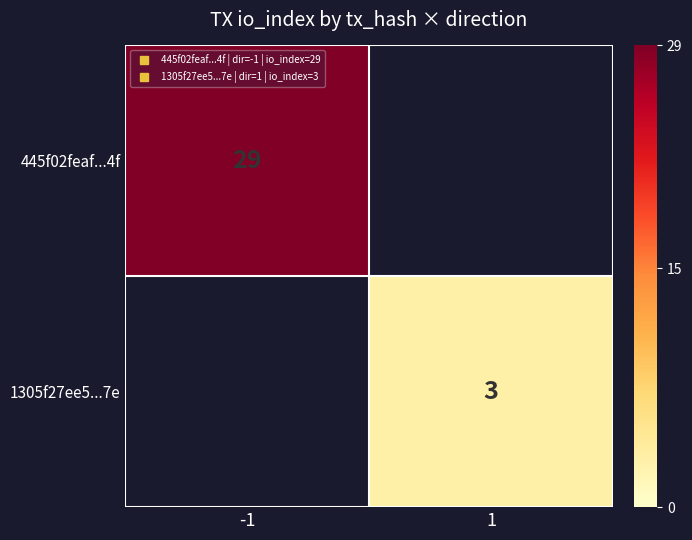

How many categories are shown in the chart?

2